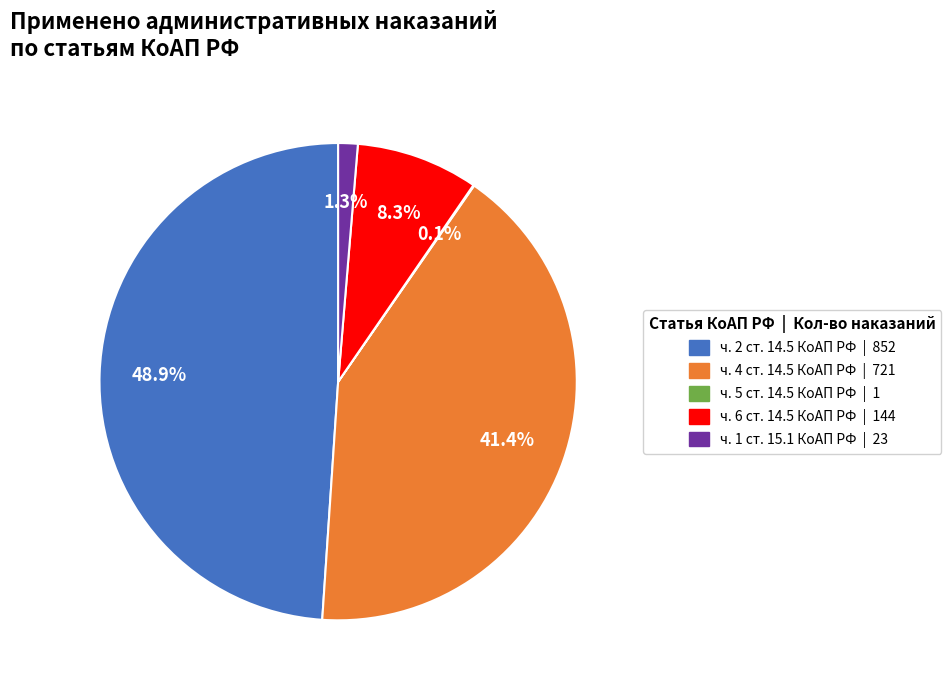

Is there any slice that represents more than half of the pie?

No